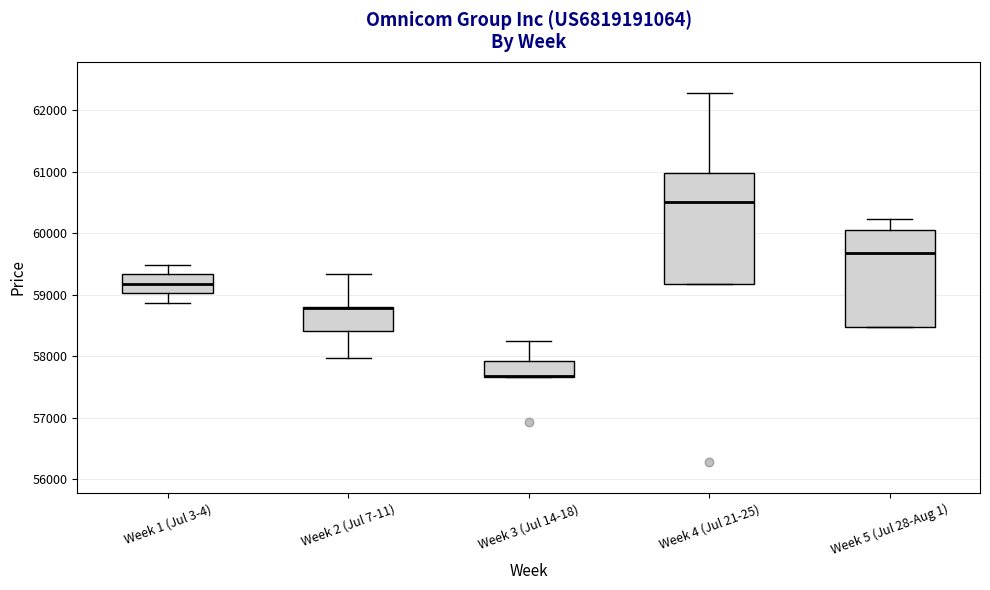

Reading left to right, read every box against the y-axis: the position of its median line, the range the box covers, and the ends of its whiskers. The values are not printed on the chart, so give them approximately, as read against the axis.

Week 1 (Jul 3-4): median 59200, box 59000 to 59300, whiskers 58900 to 59500
Week 2 (Jul 7-11): median 58800 (drawn on the box's upper edge), box 58400 to 58800, whiskers 58000 to 59300
Week 3 (Jul 14-18): median 57700 (drawn on the box's lower edge), box 57700 to 57900, whiskers 57700 to 58200
Week 4 (Jul 21-25): median 60500, box 59200 to 61000, whiskers 59200 to 62300
Week 5 (Jul 28-Aug 1): median 59700, box 58500 to 60100, whiskers 58500 to 60200